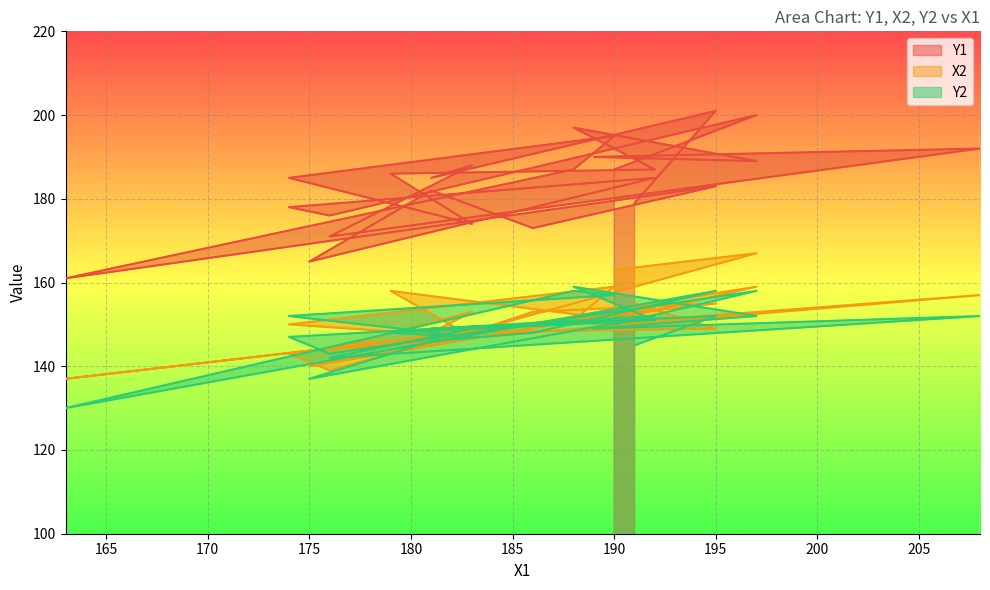

How many series are shown in this chart?

3